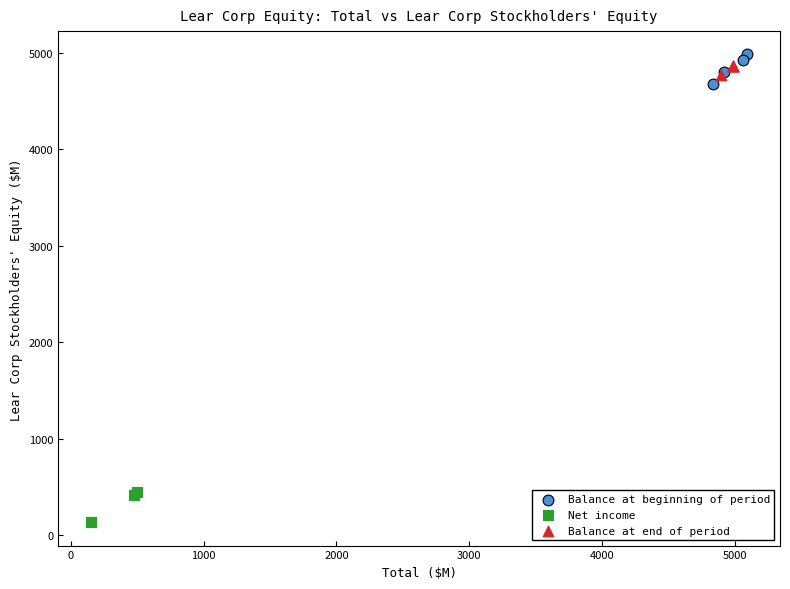

What are all the series names shown in the legend?

Balance at beginning of period, Net income, Balance at end of period